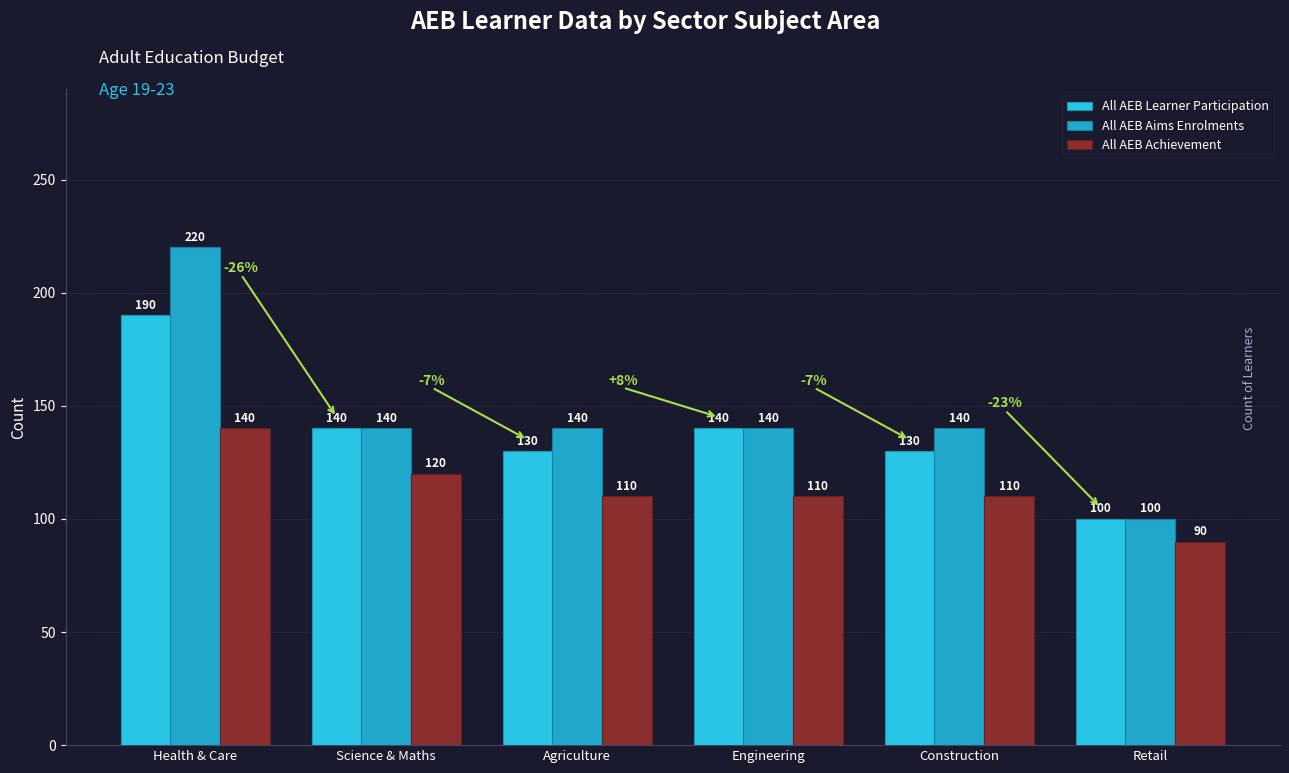

List the series in order of their overall mean, highest first.

All AEB Aims Enrolments, All AEB Learner Participation, All AEB Achievement